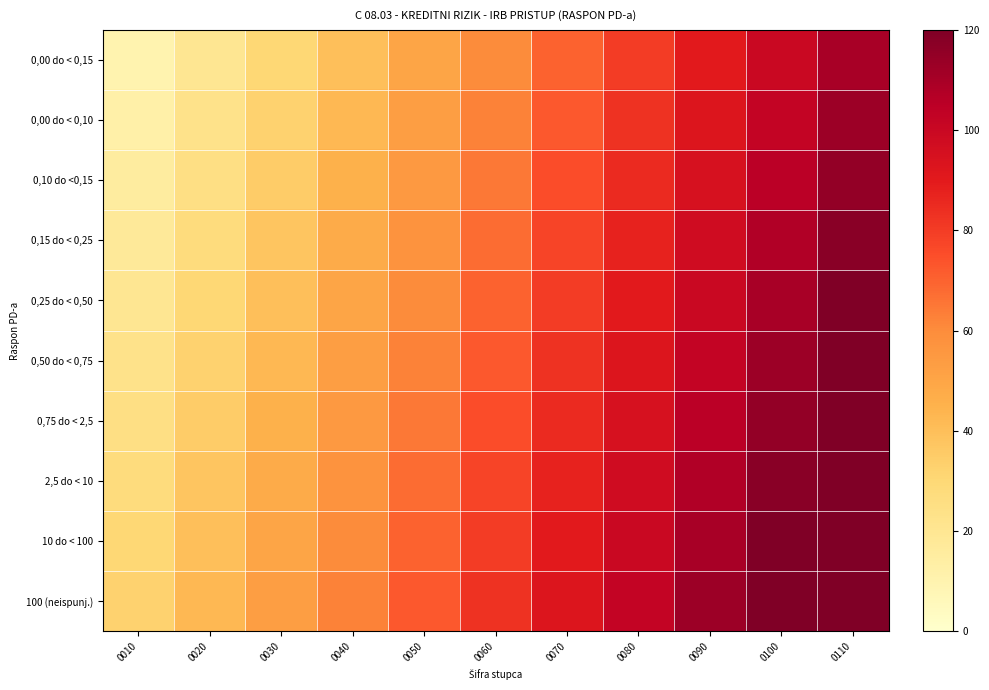

Reading right to left, what are all the values shown in this chart?

0,00 do < 0,15: 0110=110.0	0100=100.0	0090=90.0	0080=80.0	0070=70.0	0060=60.0	0050=50.0	0040=40.0	0030=30.0	0020=20.0	0010=10.0
0,00 do < 0,10: 0110=112.5	0100=102.5	0090=92.5	0080=82.5	0070=72.5	0060=62.5	0050=52.5	0040=42.5	0030=32.5	0020=22.5	0010=12.5
0,10 do <0,15: 0110=115.0	0100=105.0	0090=95.0	0080=85.0	0070=75.0	0060=65.0	0050=55.0	0040=45.0	0030=35.0	0020=25.0	0010=15.0
0,15 do < 0,25: 0110=117.5	0100=107.5	0090=97.5	0080=87.5	0070=77.5	0060=67.5	0050=57.5	0040=47.5	0030=37.5	0020=27.5	0010=17.5
0,25 do < 0,50: 0110=120.0	0100=110.0	0090=100.0	0080=90.0	0070=80.0	0060=70.0	0050=60.0	0040=50.0	0030=40.0	0020=30.0	0010=20.0
0,50 do < 0,75: 0110=122.5	0100=112.5	0090=102.5	0080=92.5	0070=82.5	0060=72.5	0050=62.5	0040=52.5	0030=42.5	0020=32.5	0010=22.5
0,75 do < 2,5: 0110=125.0	0100=115.0	0090=105.0	0080=95.0	0070=85.0	0060=75.0	0050=65.0	0040=55.0	0030=45.0	0020=35.0	0010=25.0
2,5 do < 10: 0110=127.5	0100=117.5	0090=107.5	0080=97.5	0070=87.5	0060=77.5	0050=67.5	0040=57.5	0030=47.5	0020=37.5	0010=27.5
10 do < 100: 0110=130.0	0100=120.0	0090=110.0	0080=100.0	0070=90.0	0060=80.0	0050=70.0	0040=60.0	0030=50.0	0020=40.0	0010=30.0
100 (neispunj.): 0110=132.5	0100=122.5	0090=112.5	0080=102.5	0070=92.5	0060=82.5	0050=72.5	0040=62.5	0030=52.5	0020=42.5	0010=32.5